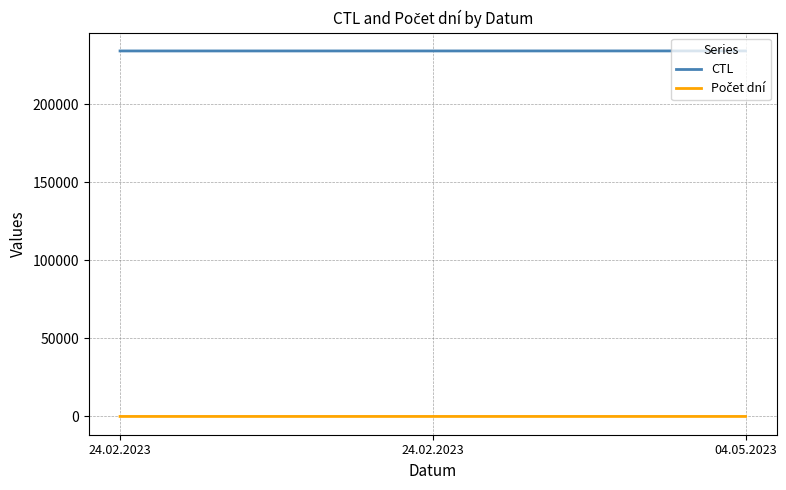

Does the chart display data point markers on the line(s)?

No